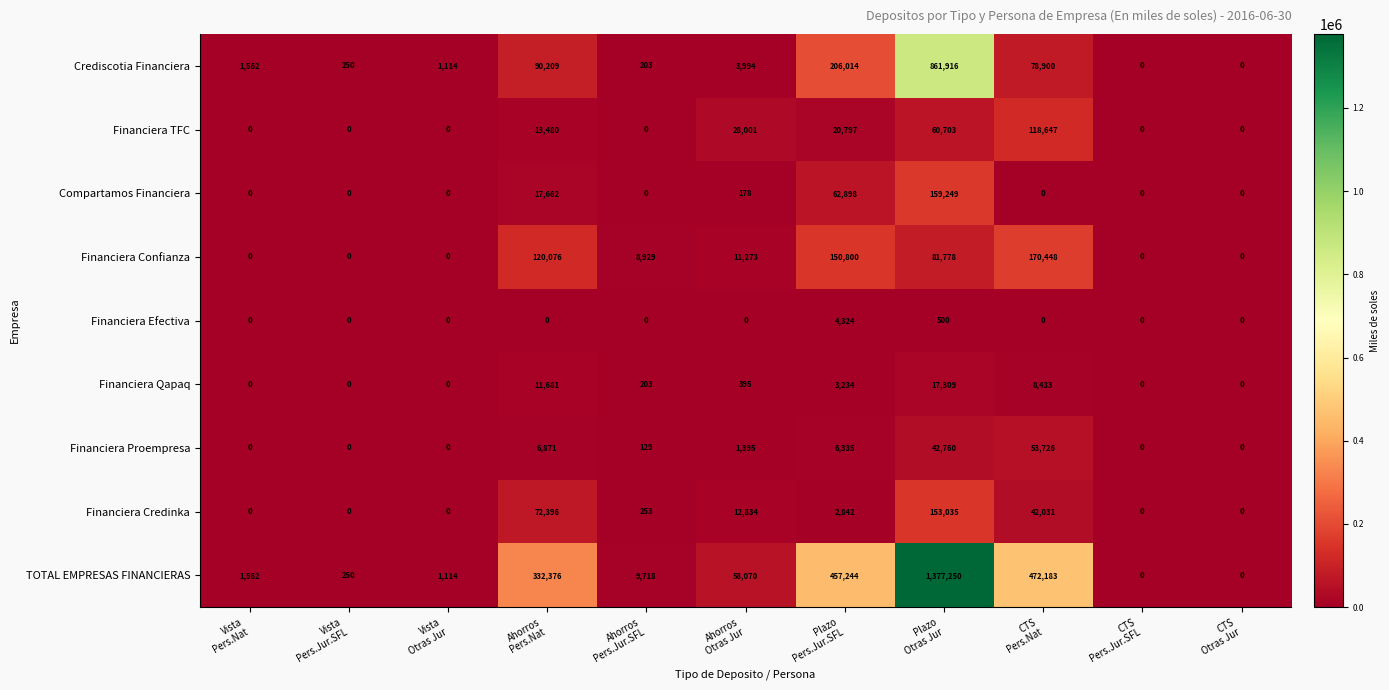

What is the maximum value for Financiera Confianza?

170448